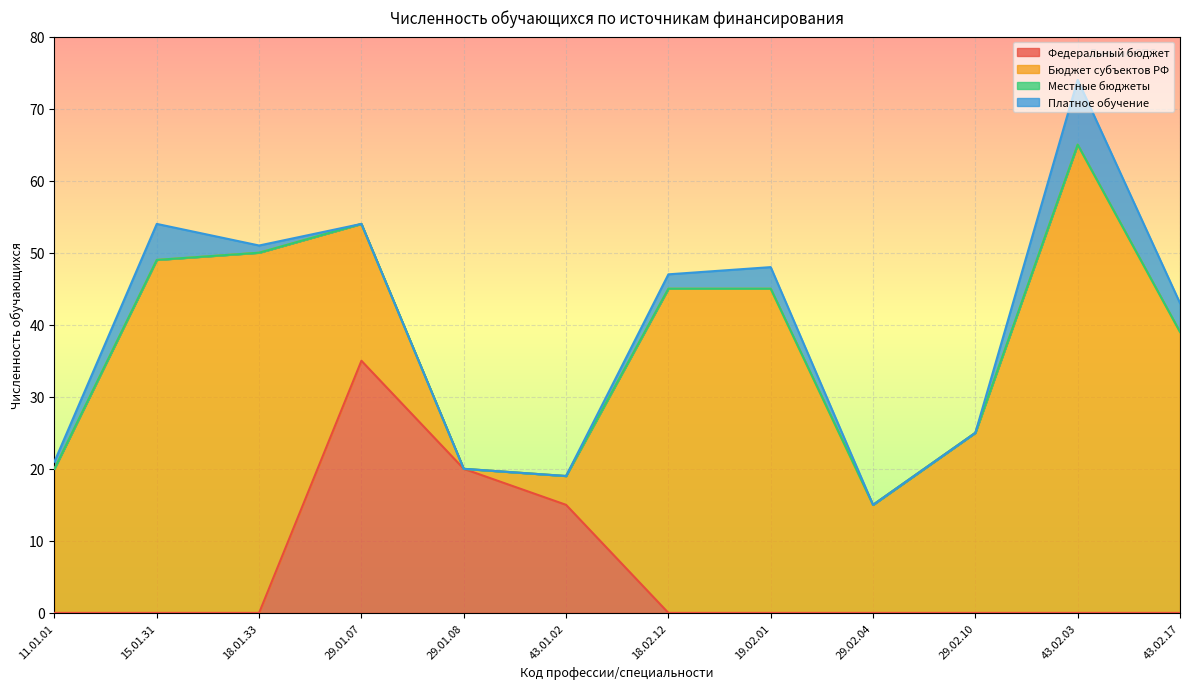

Does the chart display data point markers on the line(s)?

No